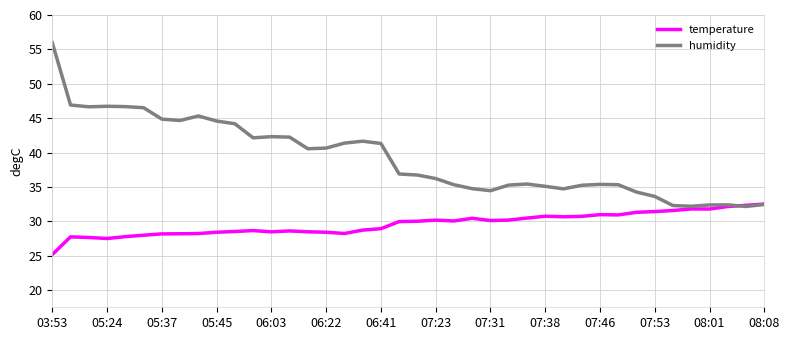

Which series has the widest spread of values?

humidity